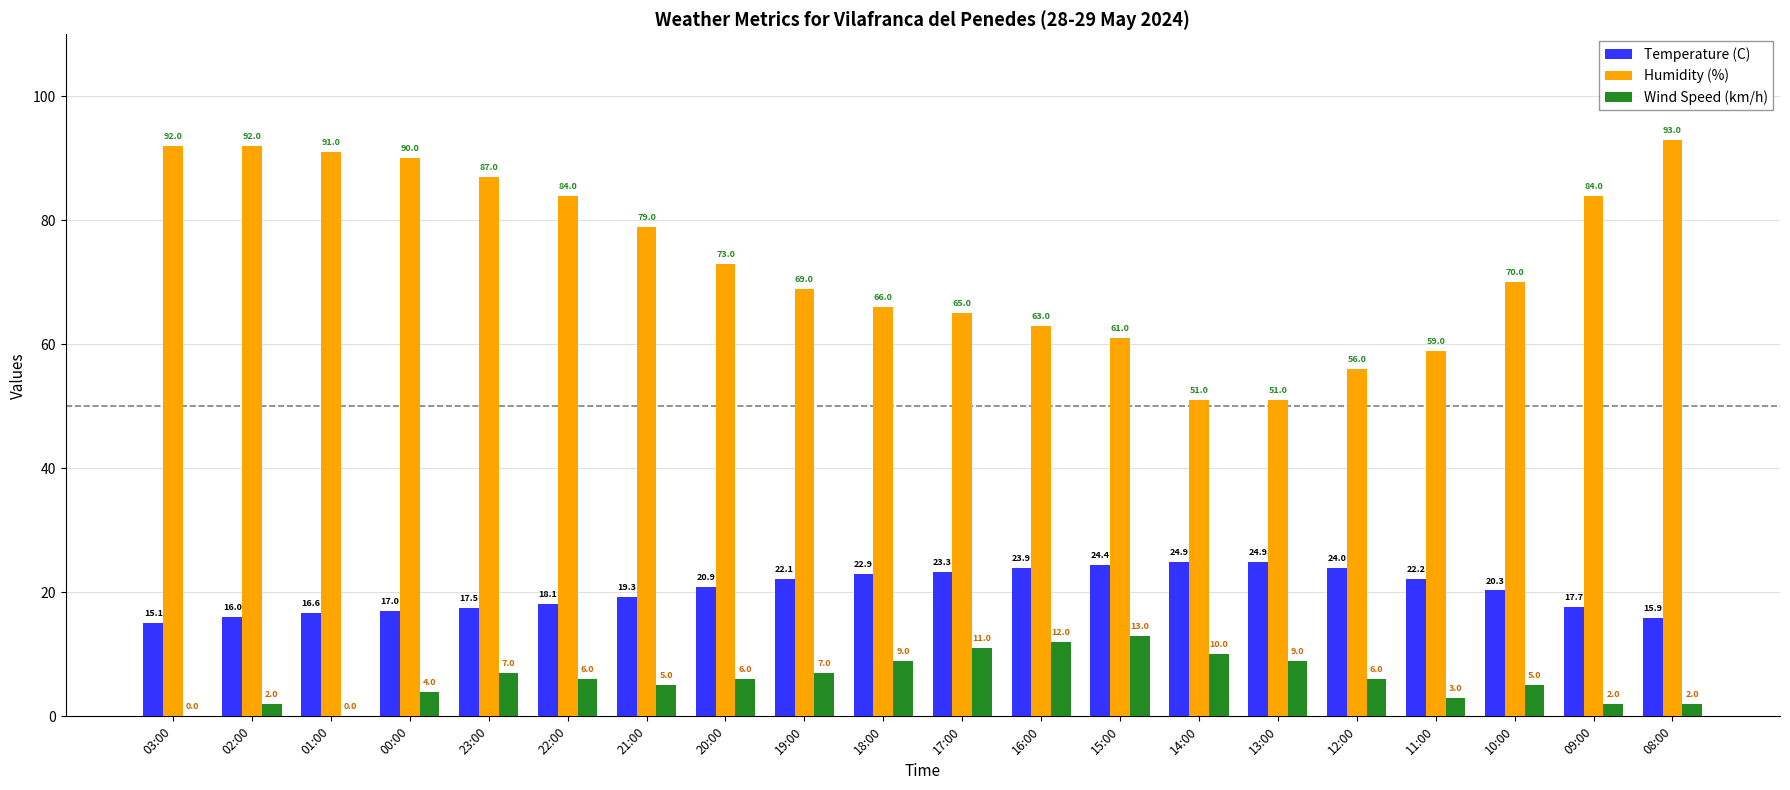

The value of Humidity (%) at 16:00 is 38.8. True or false?

False